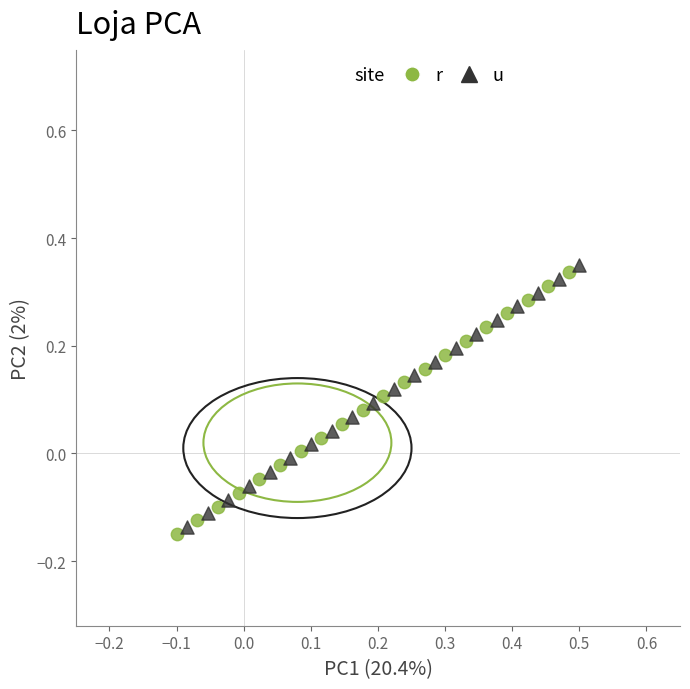

Which series contains the highest Y value?

u